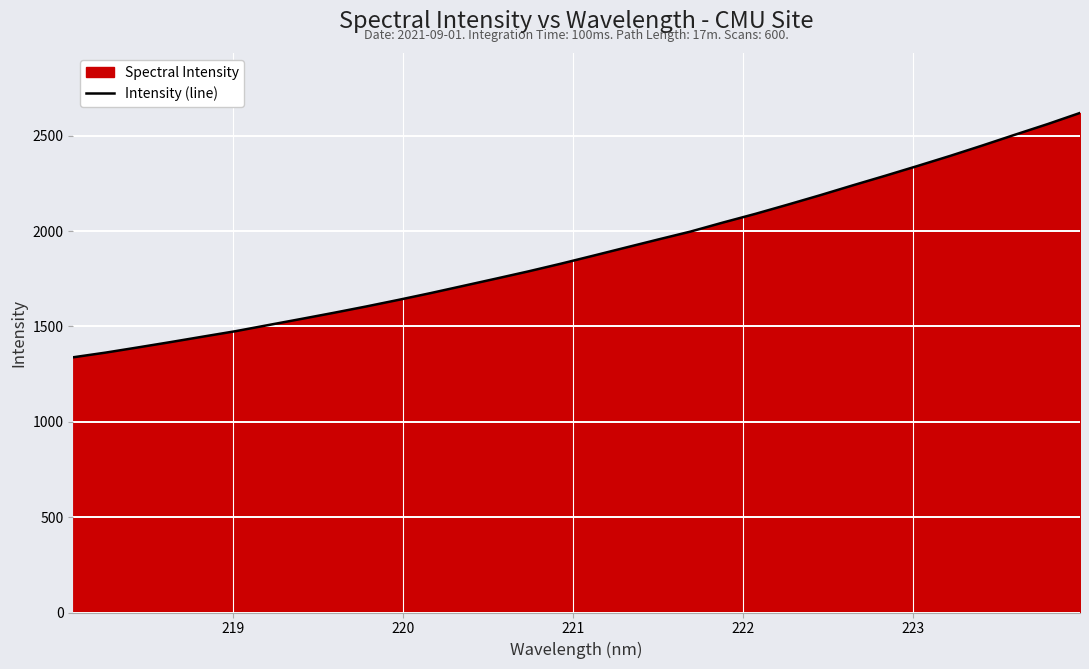

Reading left to right, what are all the values shown in this chart?

1338.6	1363.1	1390.5	1418.4	1447.2	1475.6	1507.5	1539.2	1571.3	1604.6	1639.4	1675.3	1713.0	1750.7	1788.8	1829.1	1871.2	1913.8	1956.2	1997.9	2045.3	2090.9	2139.4	2188.9	2240.3	2290.6	2342.2	2394.8	2449.7	2506.0	2561.4	2619.9